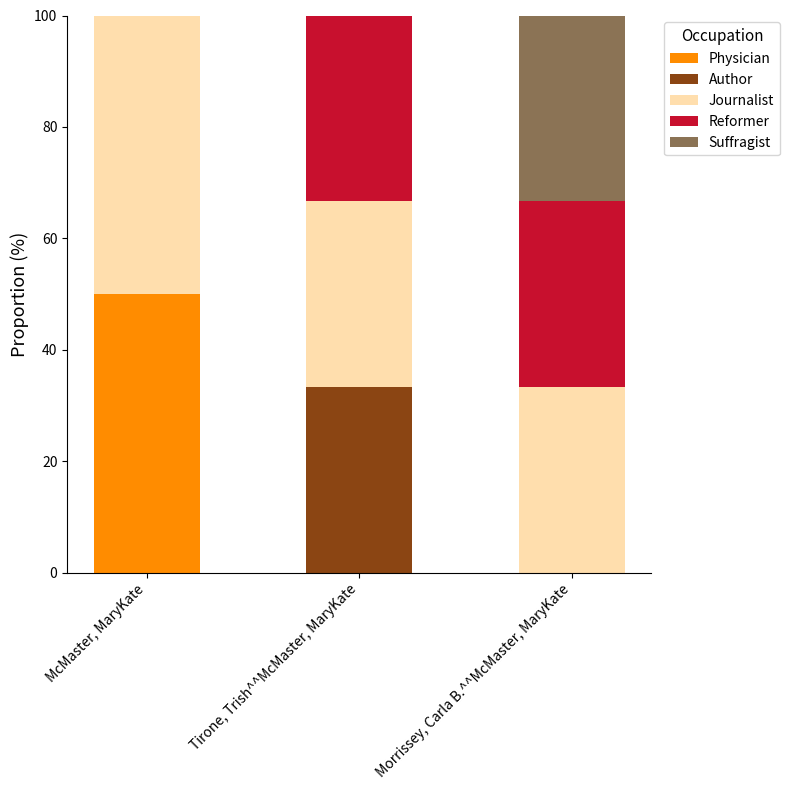

Reading left to right, transcribe the values for Physician.

McMaster, MaryKate=50.0	Tirone, Trish^^McMaster, MaryKate=0.0	Morrissey, Carla B.^^McMaster, MaryKate=0.0